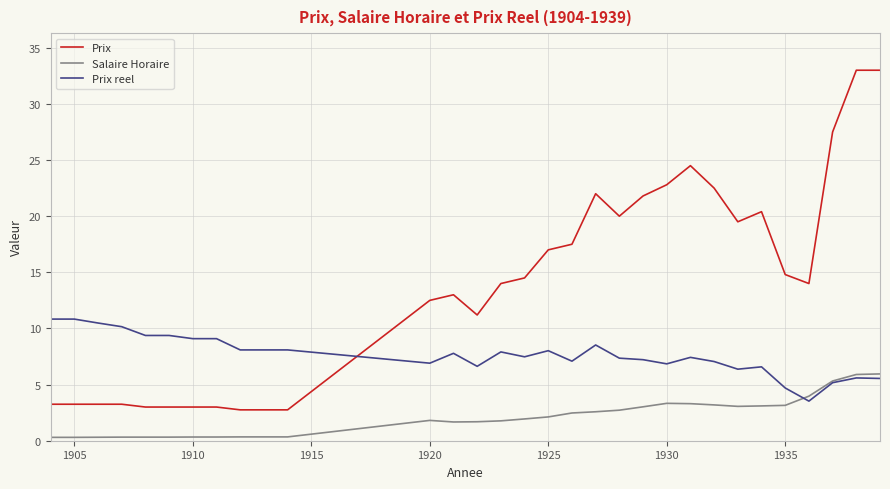

What is the greatest value displayed?

33.0